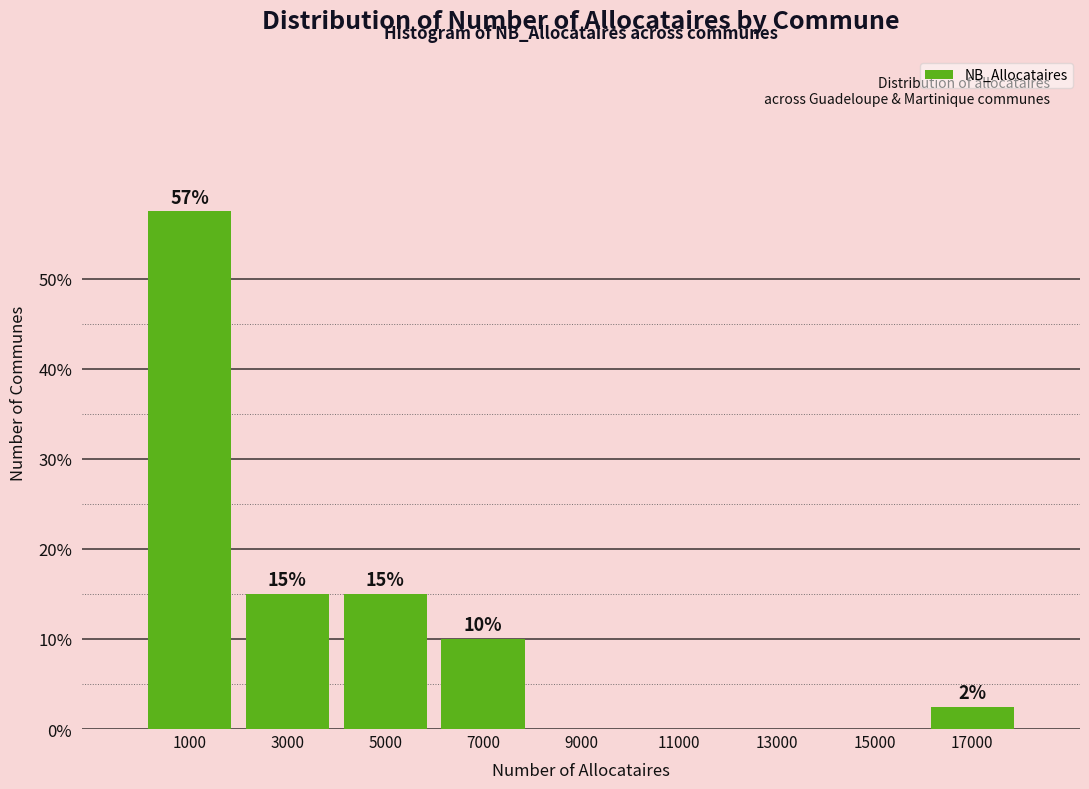

Over which range of the x-axis is the bar tallest?

0 to 2000